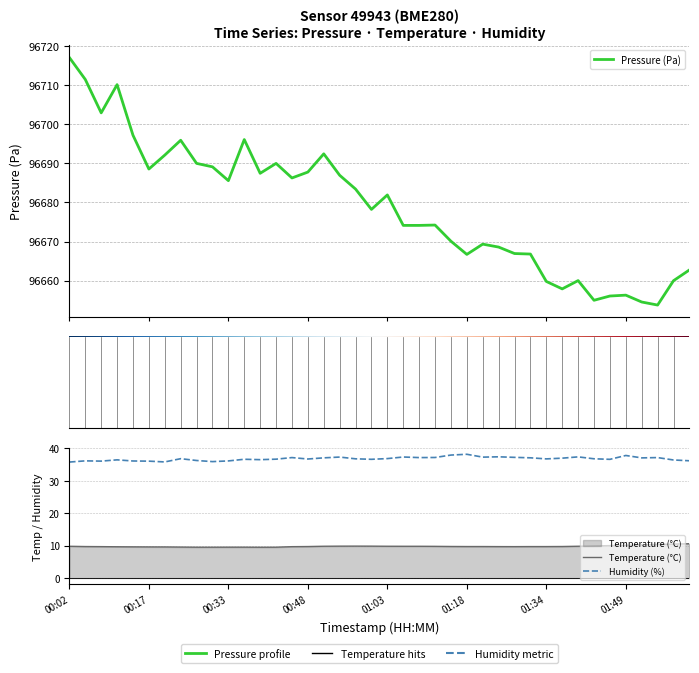

Is the value of pressure at 00:30 greater than the value of humidity at 07:00?

Yes